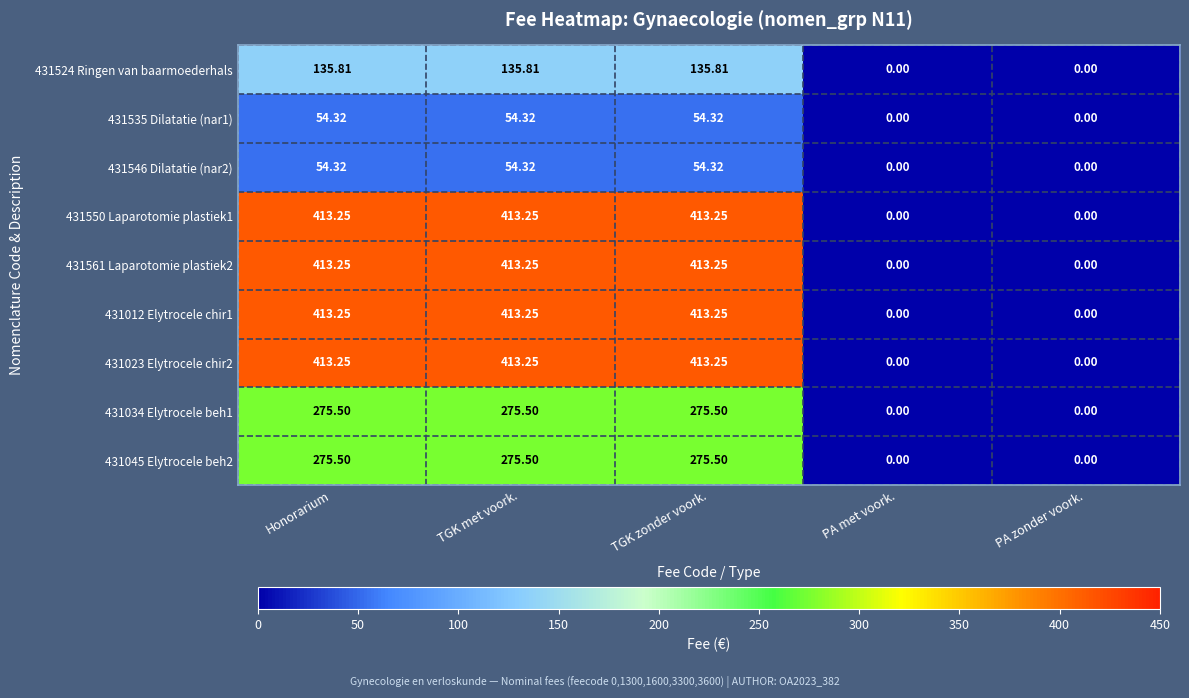

At which label does 431023 Elytrocele chir2 first exceed 413?

Honorarium